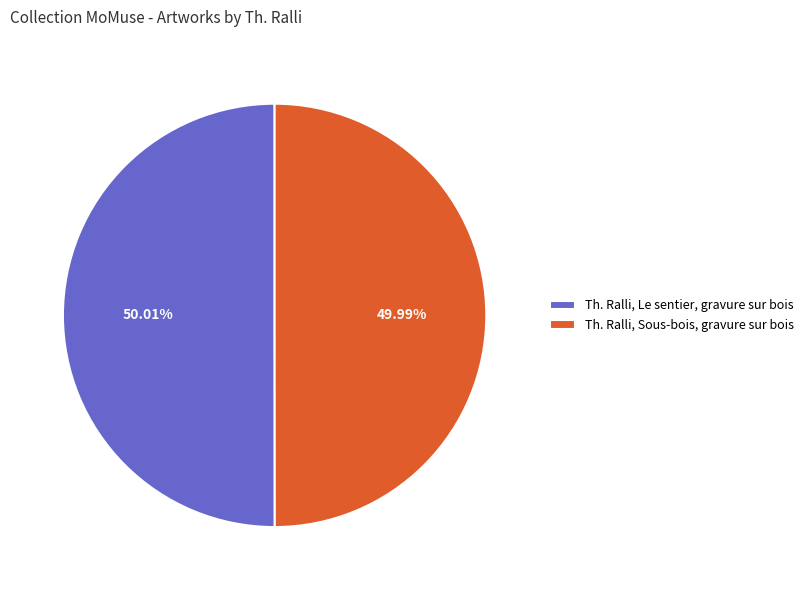

What percentage is the Th. Ralli, Sous-bois, gravure sur bois slice, to the nearest percent?

50%